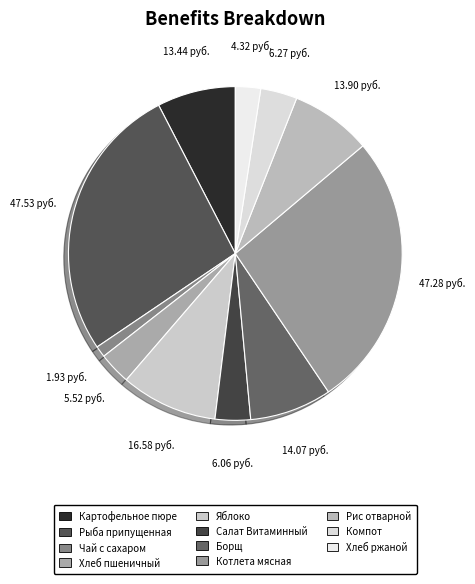

To the nearest percent, what is the difference between the largest and smallest slice percentages?

26%